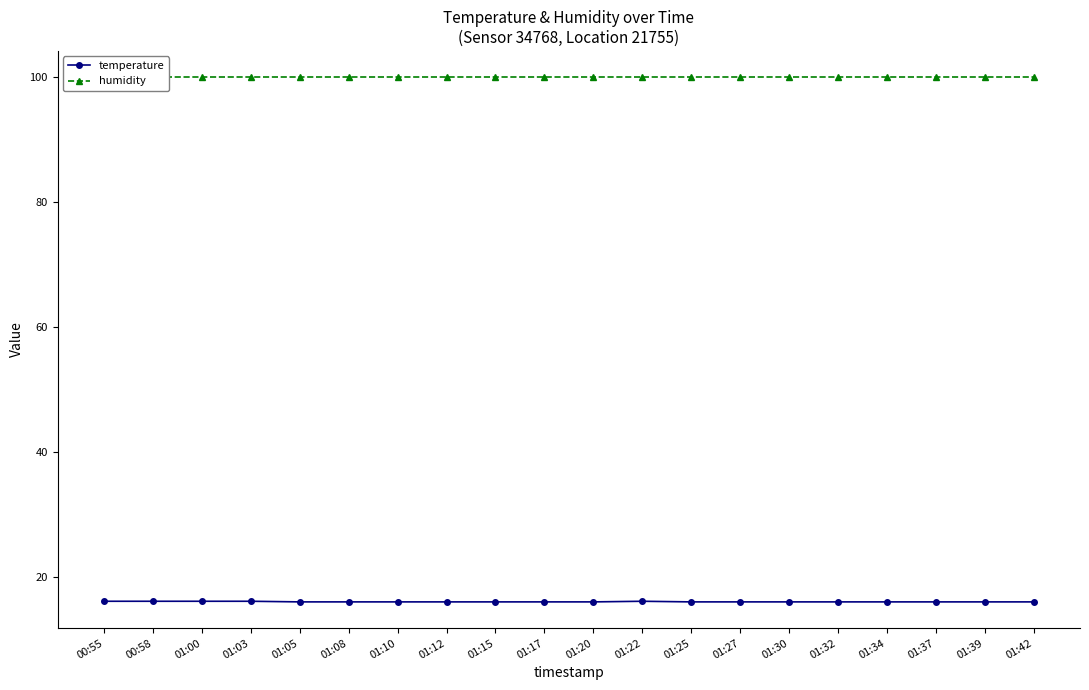

Which series has the largest total across all categories?

humidity